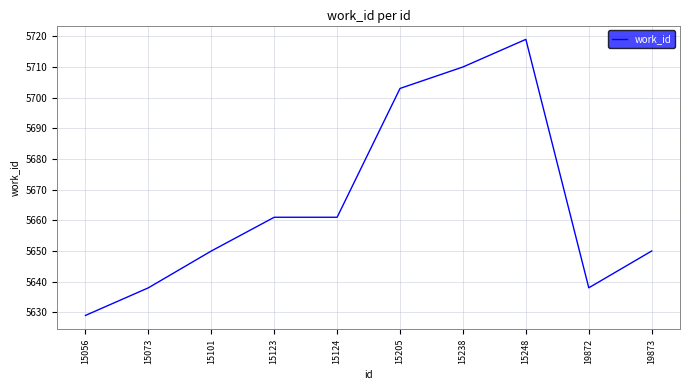

What is the difference between the maximum and minimum values?

90